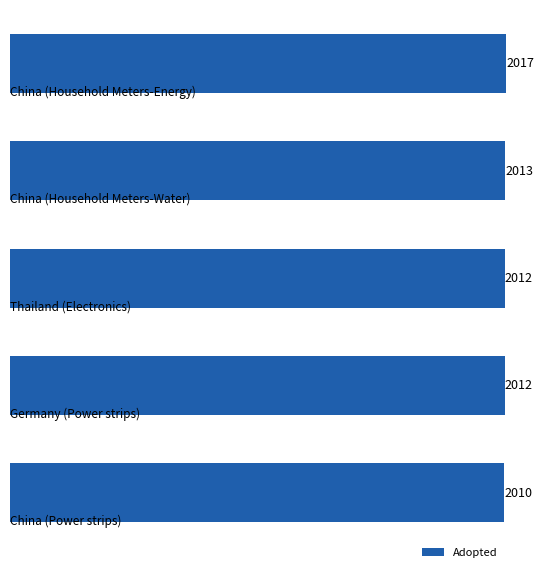

How many values are between 2012 and 2013?

3